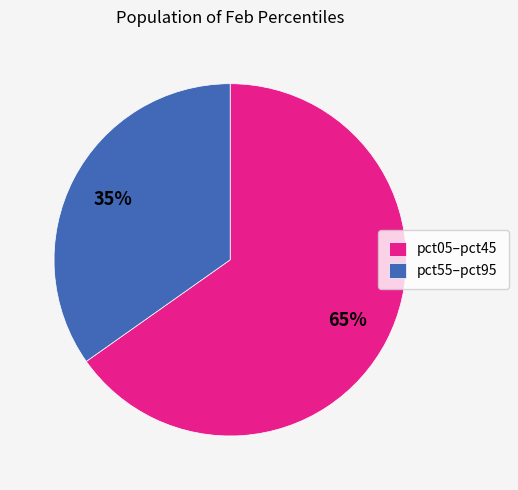

To the nearest percent, what is the difference between the largest and smallest slice percentages?

30%